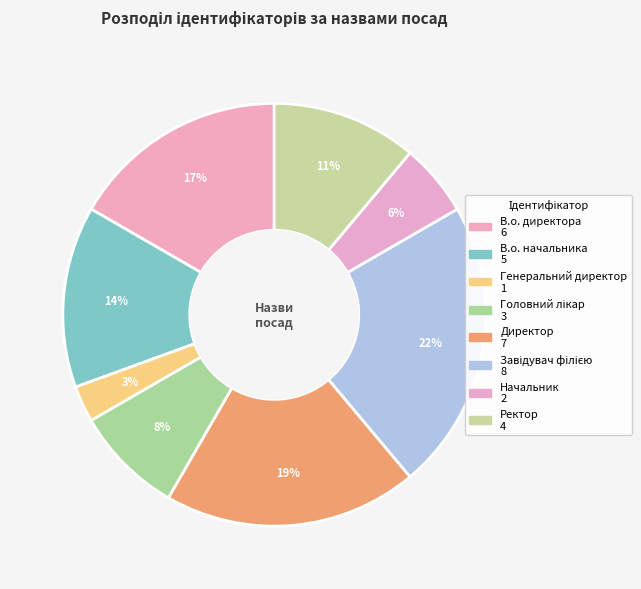

Count the number of slices in the pie.

8